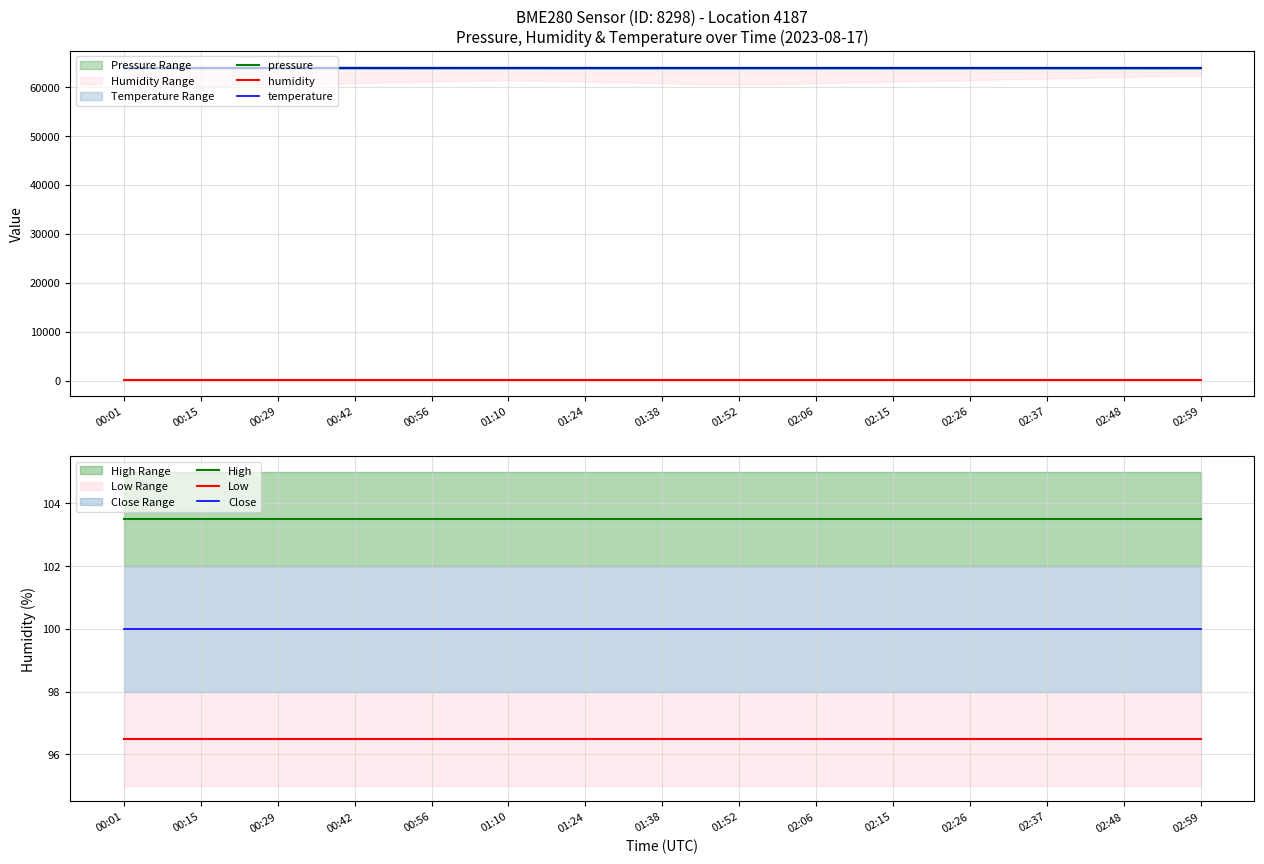

The Low series shows 57.4 at 02:48. True or false?

False